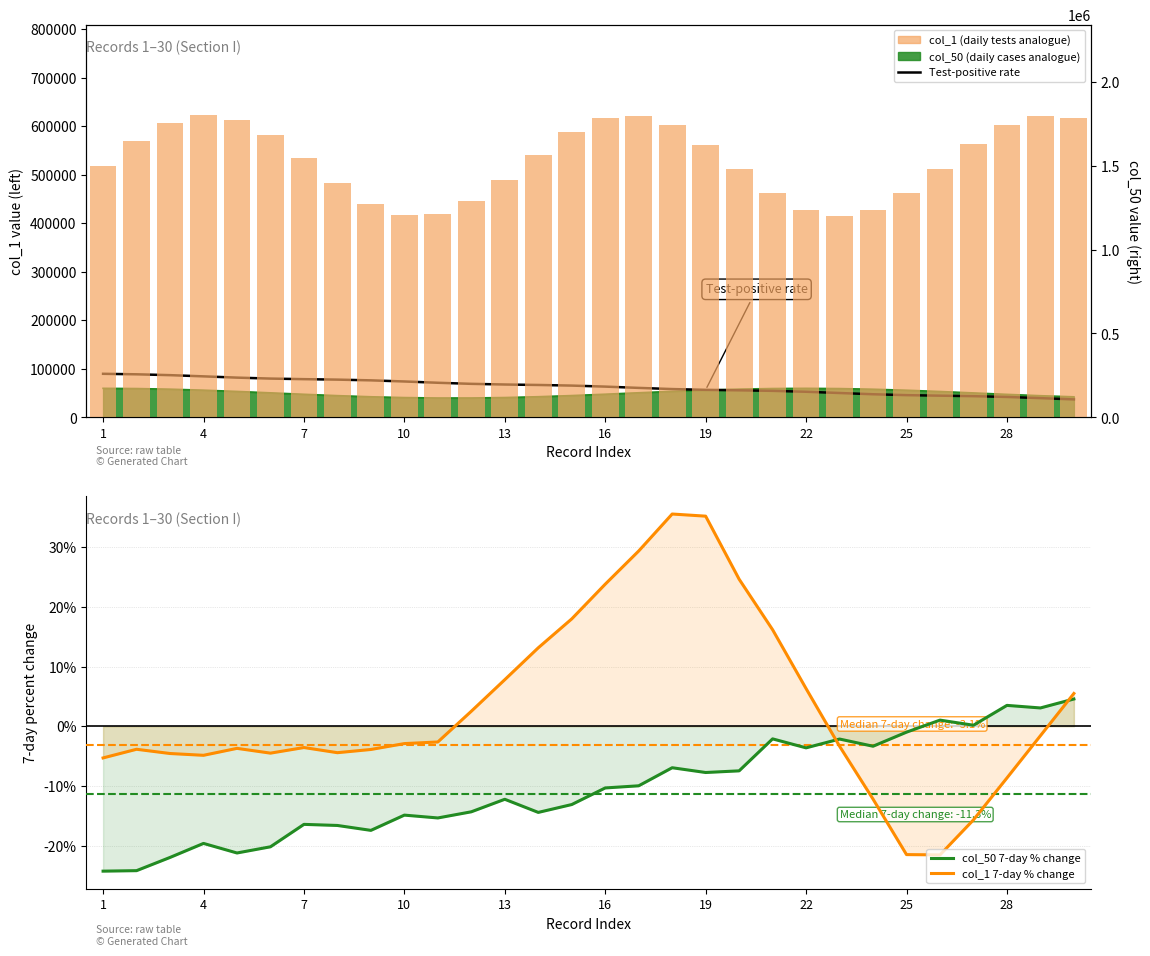

Which category has the lowest value across all series?

1